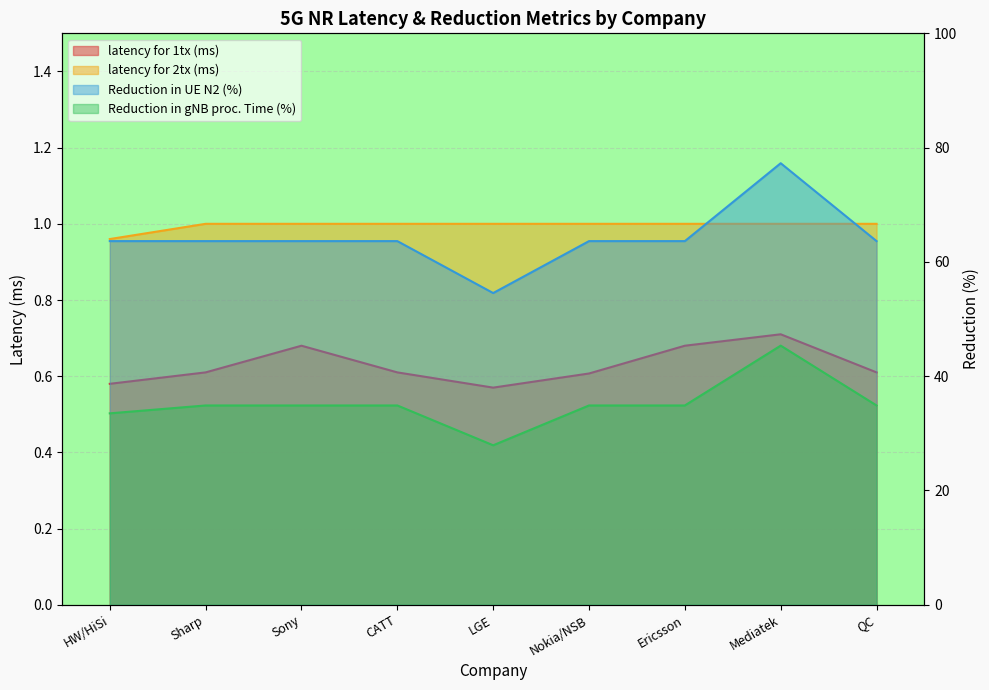

What is the average value of the Reduction in gNB proc. Time (%) series?

35.1